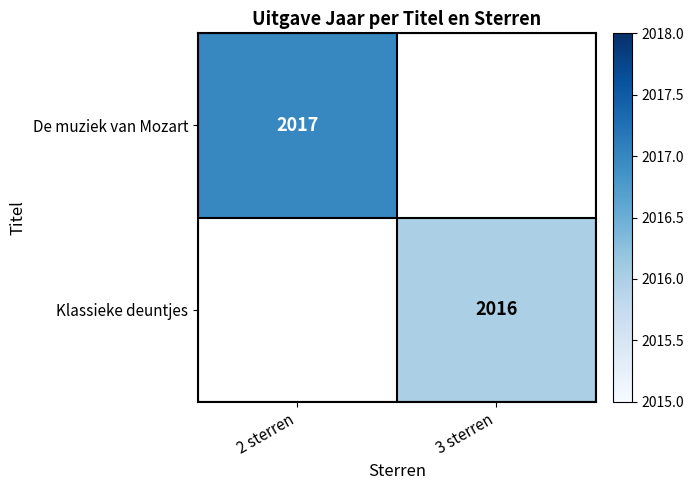

True or false: Klassieke deuntjes has a value of 3032 at 3 sterren.

False